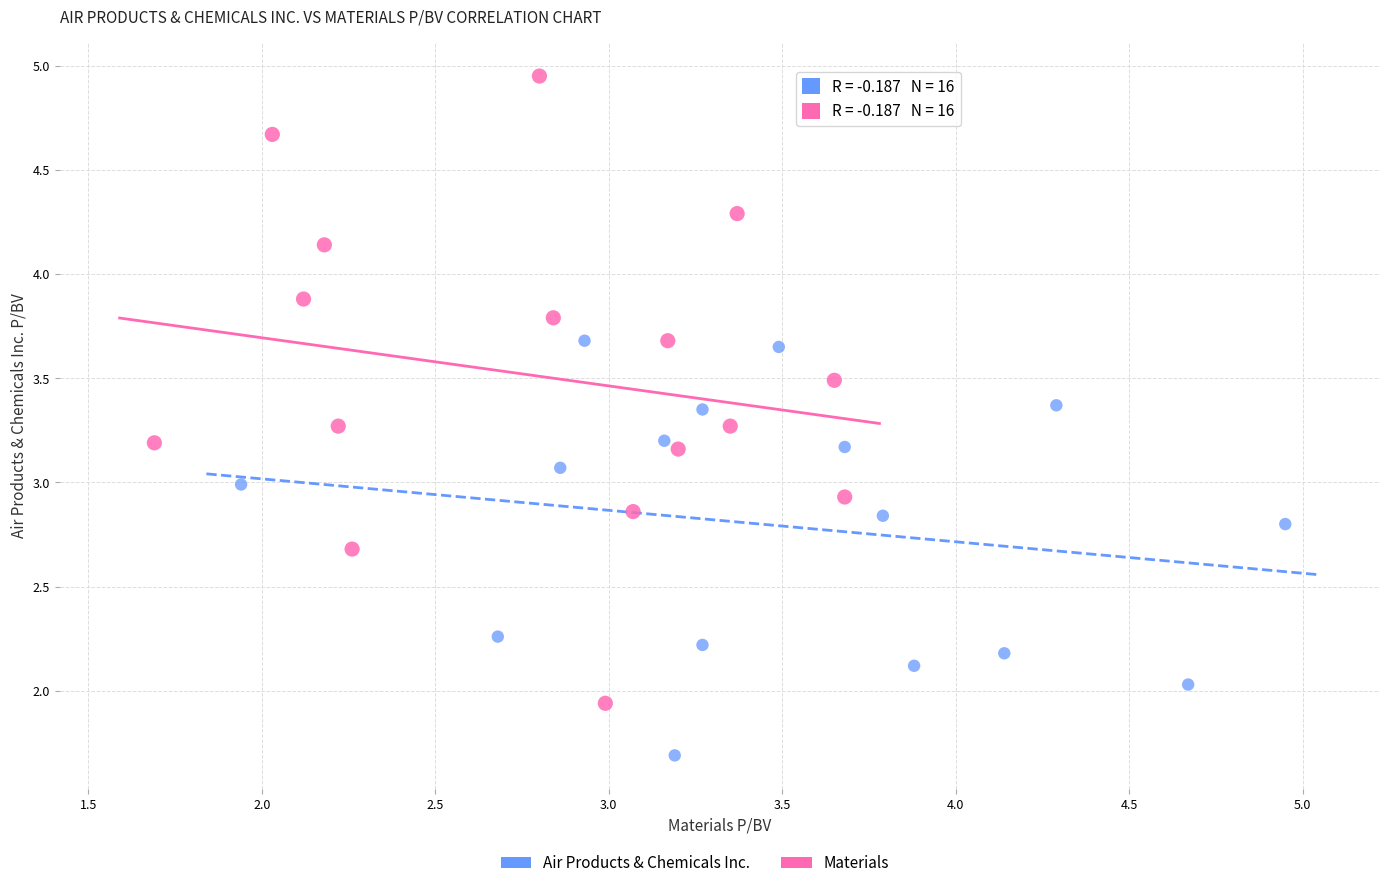

Which series contains the highest Y value?

Materials